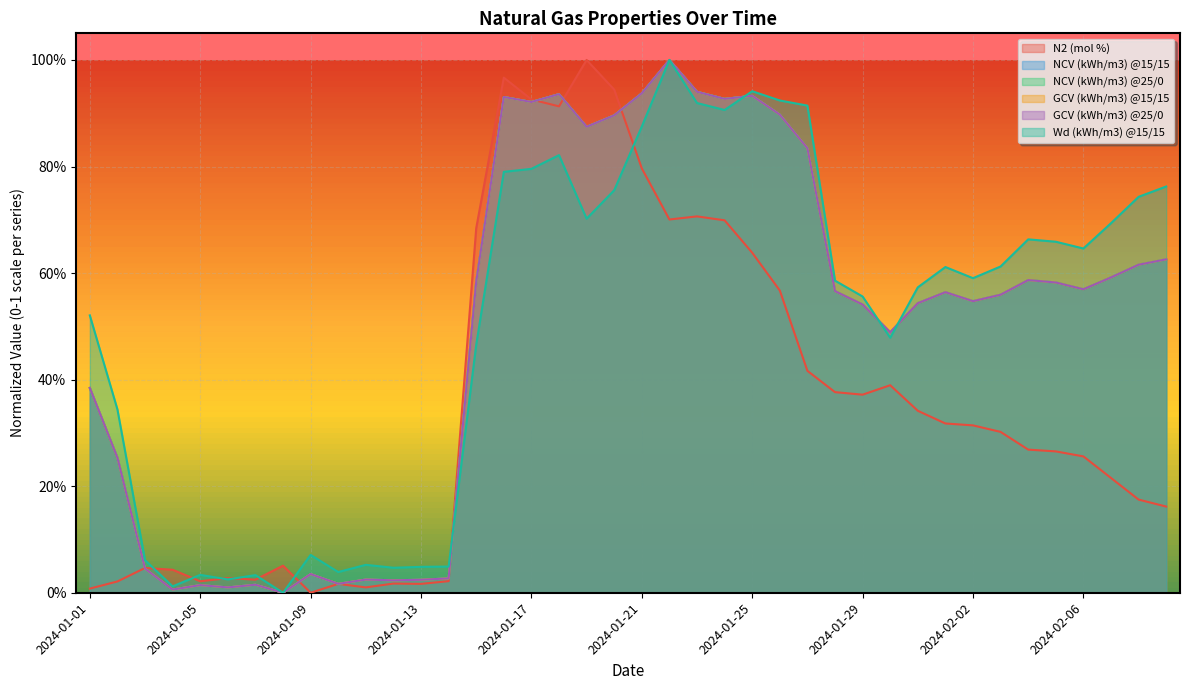

What is the sum of the N2 (mol %) values at 2024-01-27 and 2024-01-06?

0.4